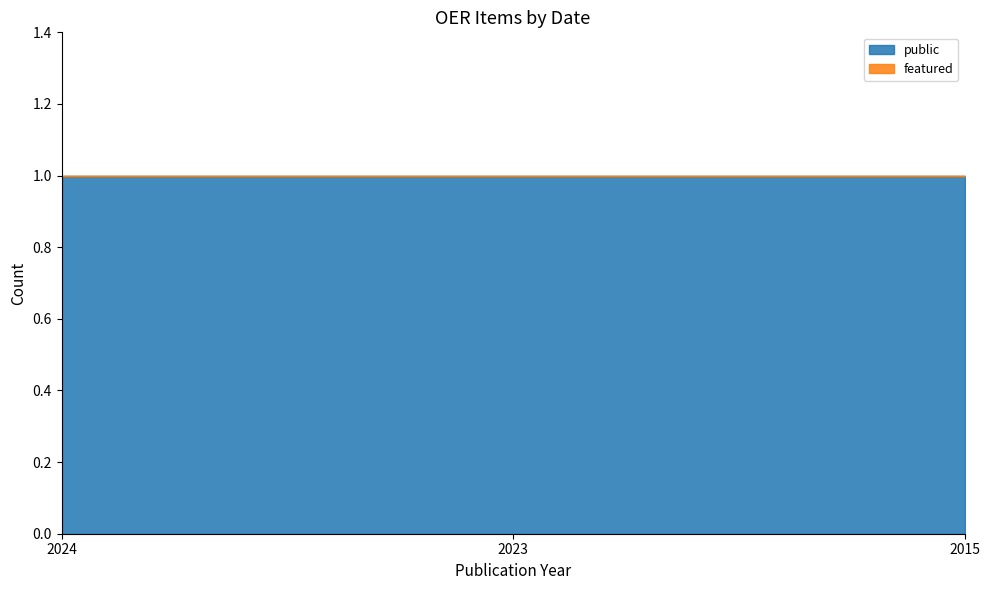

Between 2023 and 2015, which series saw the biggest shift?

public